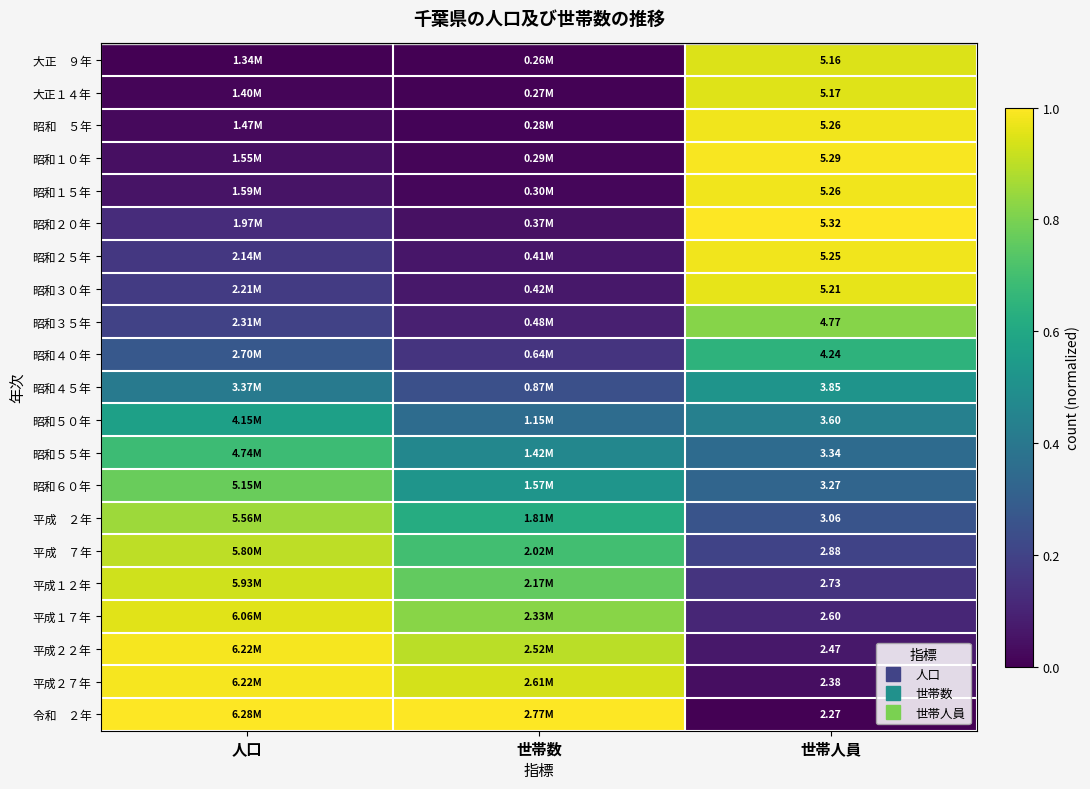

What is the spread (max minus min) of values at 人口?

1.0